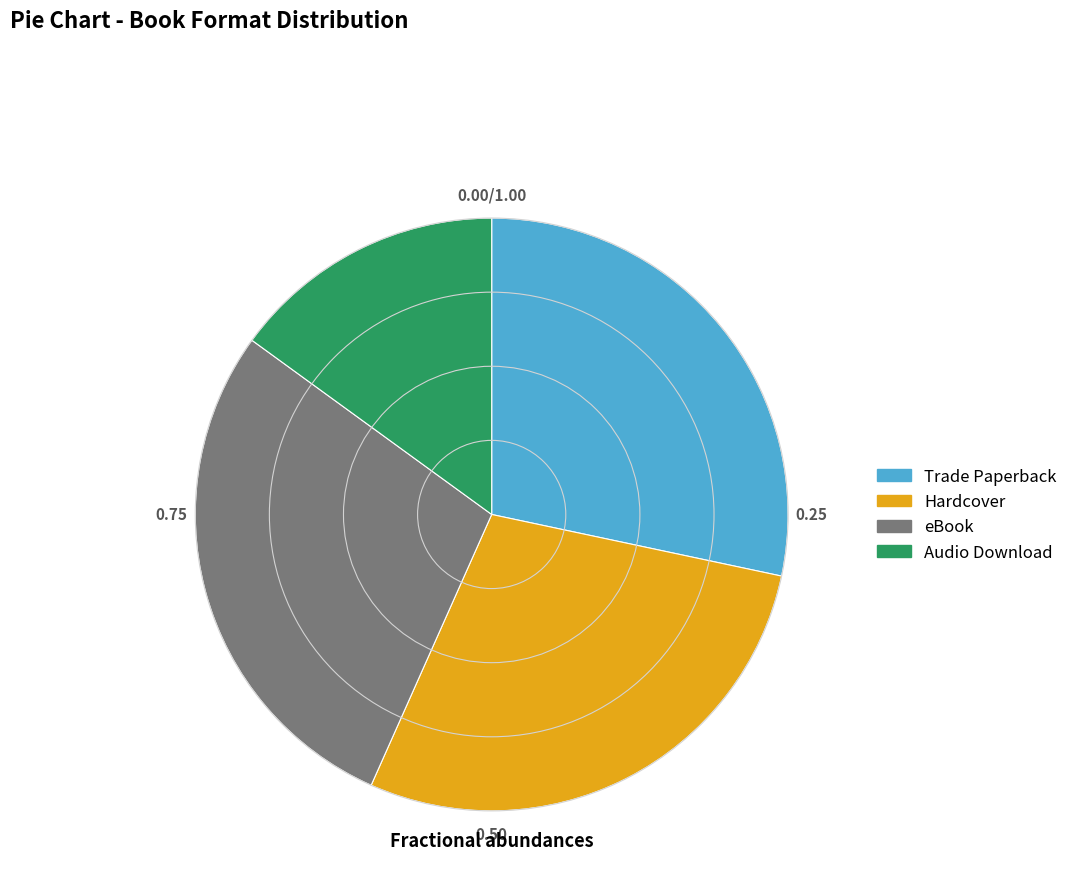

Does any single category account for the majority?

No